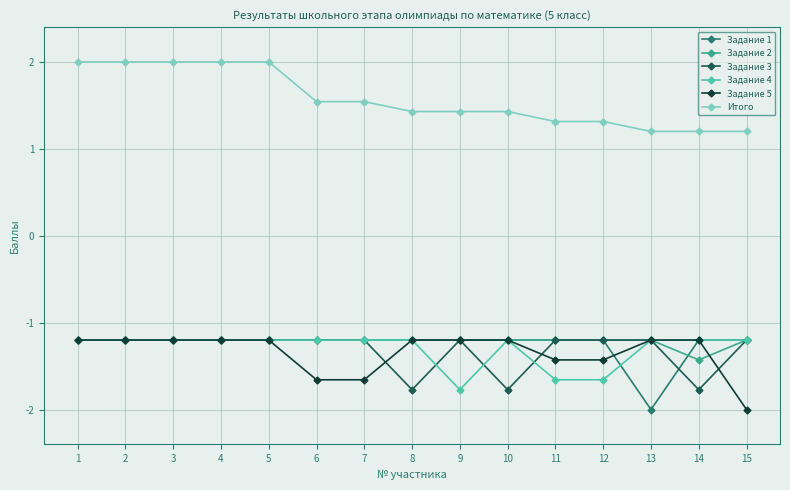

At how many categories does at least one series exceed -1?

15